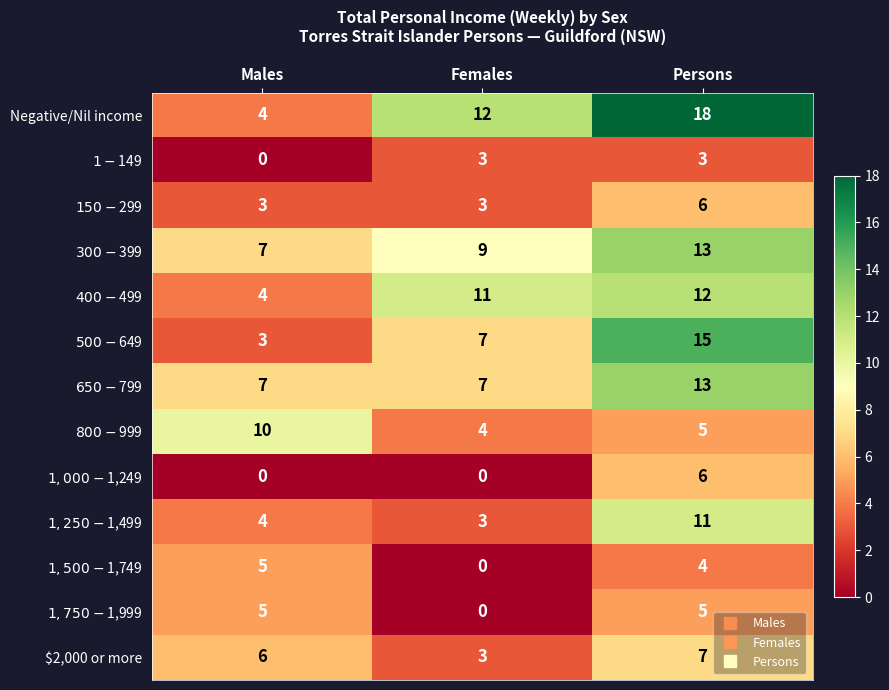

What is the spread (max minus min) of values at Males?

10